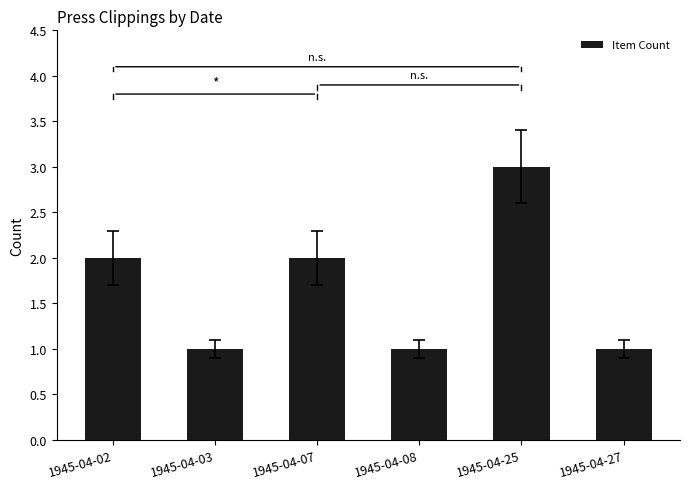

What is the maximum value shown in the chart?

3